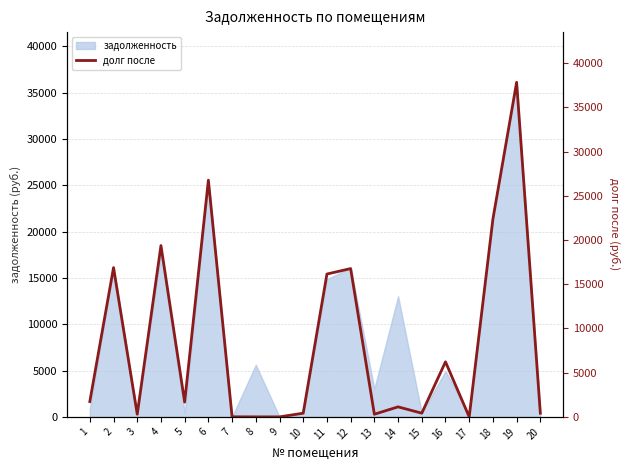

What is the sum of all values?

168784.6